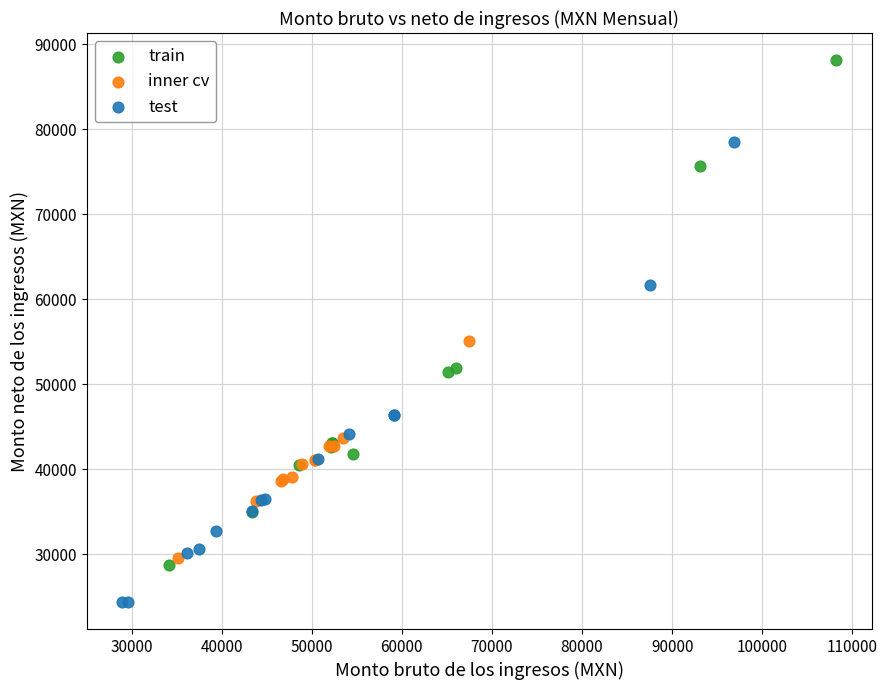

Which series has the largest Y range (max minus min)?

train